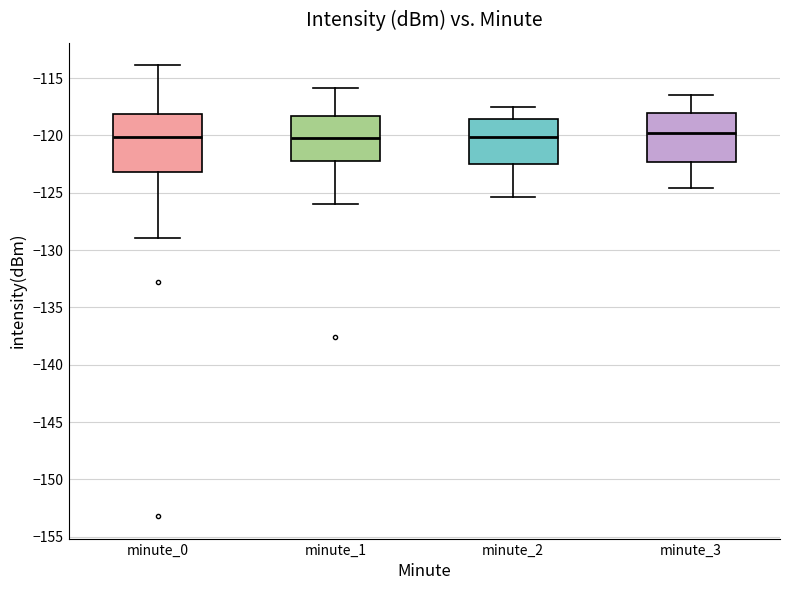

Reading left to right, read every box against the y-axis: the position of its median line, the range the box covers, and the ends of its whiskers. The values are not printed on the chart, so give them approximately, as read against the axis.

minute_0: median -120.0, box -123.0 to -118.0, whiskers -129.0 to -114.0
minute_1: median -120.0, box -122.5 to -118.5, whiskers -126.0 to -116.0
minute_2: median -120.0, box -122.5 to -118.5, whiskers -125.5 to -117.5
minute_3: median -119.5, box -122.5 to -118.0, whiskers -124.5 to -116.5